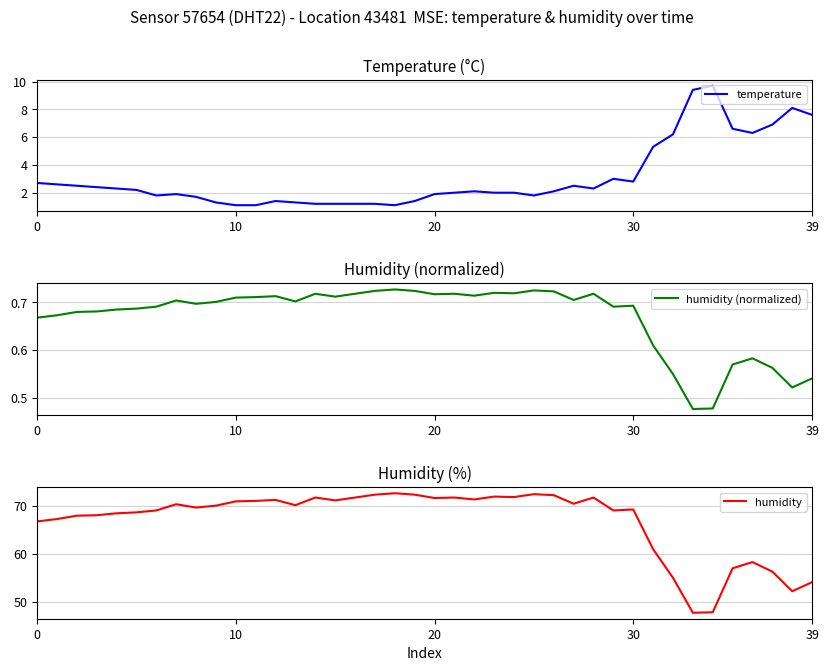

True or false: humidity and humidity (normalized) cross at least once.

False